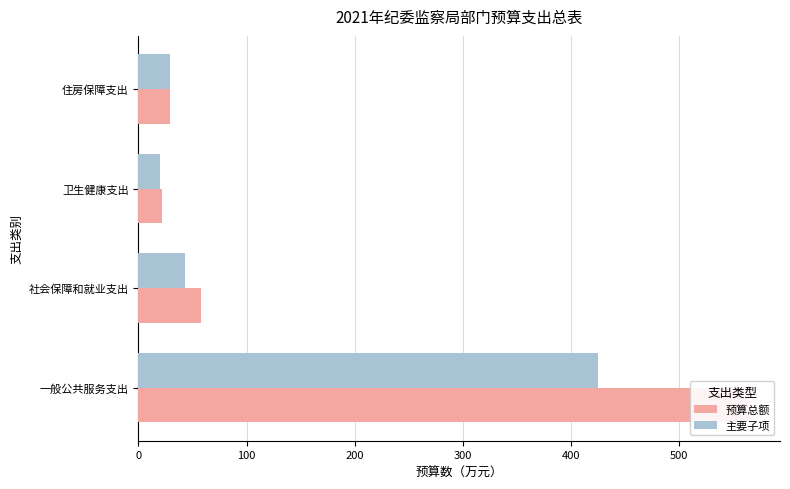

Is it true that 主要子项 equals 682.8 at 一般公共服务支出?

False